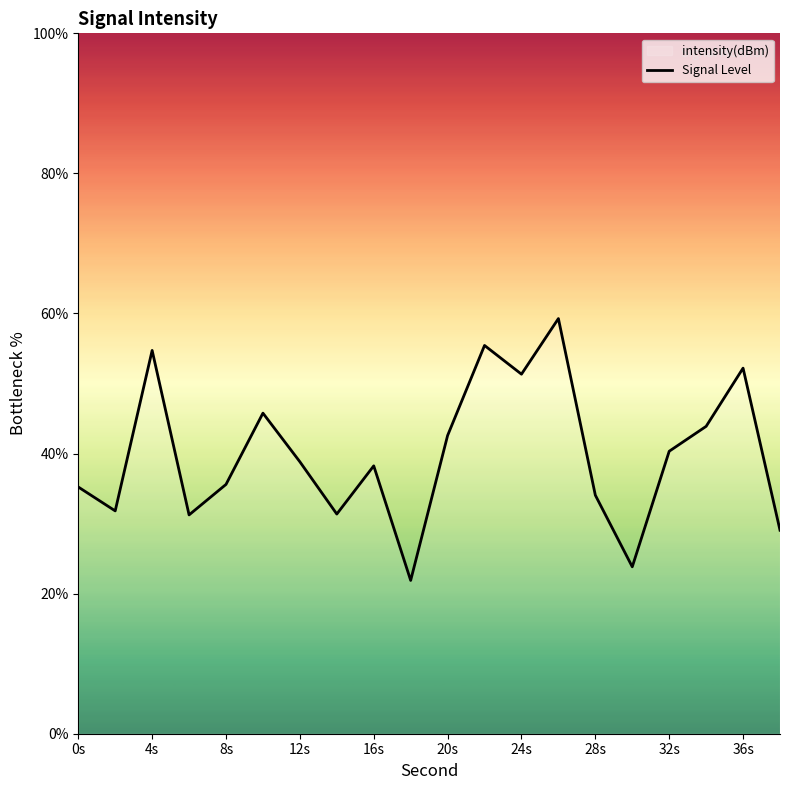

Where is the data nearest to the value 40?

32s